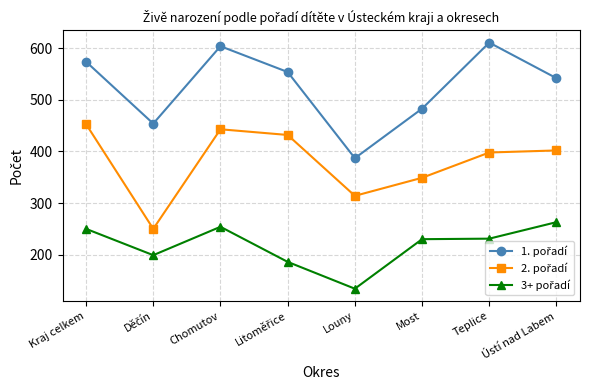

How many categories are shown in the chart?

8